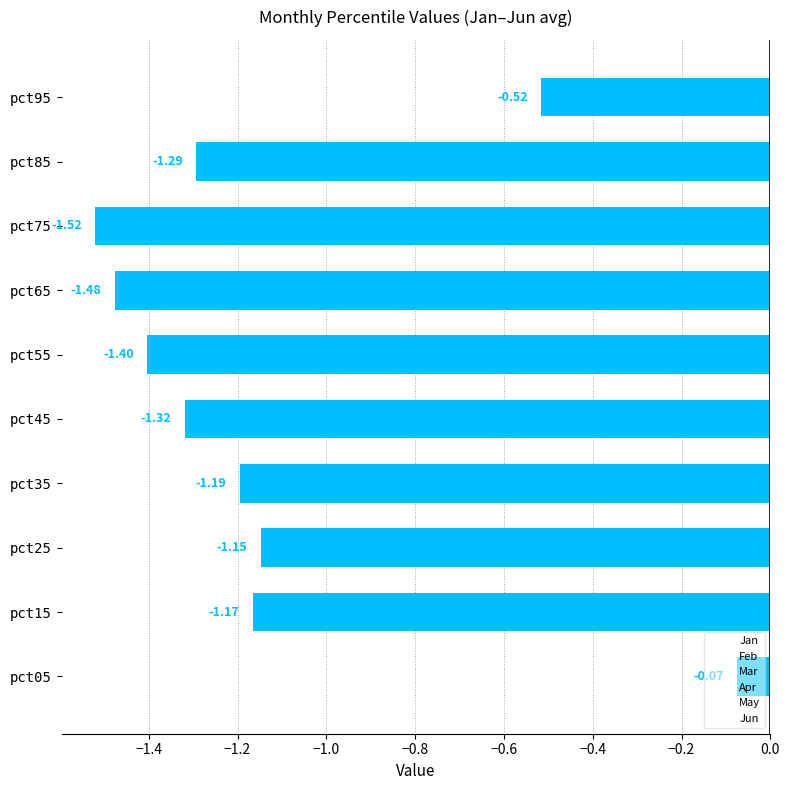

Between pct35 and pct95, which is larger?

pct95